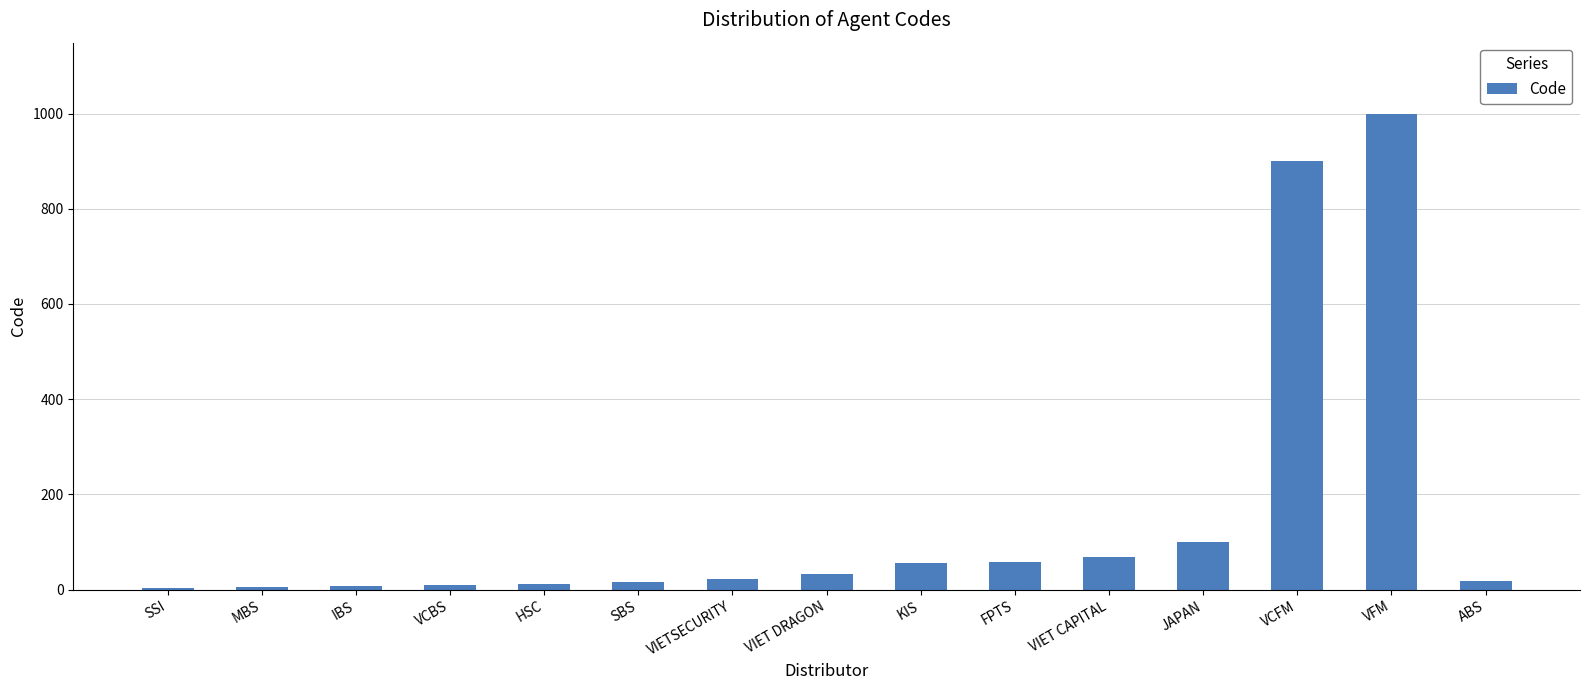

Which has a higher value, SSI or KIS?

KIS